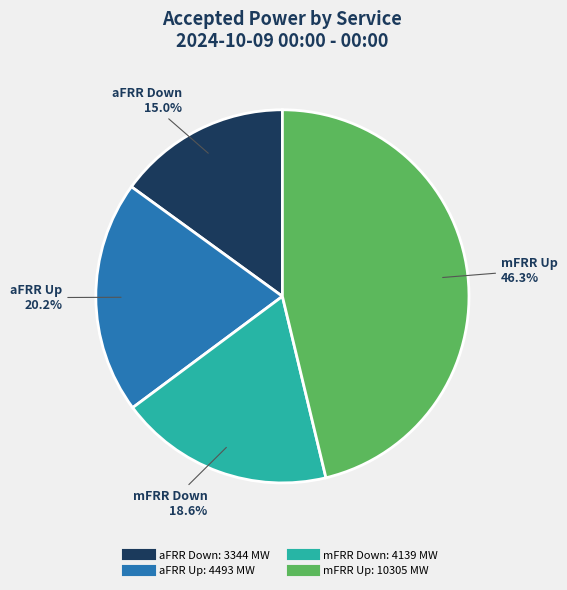

Is there any slice that represents more than half of the pie?

No